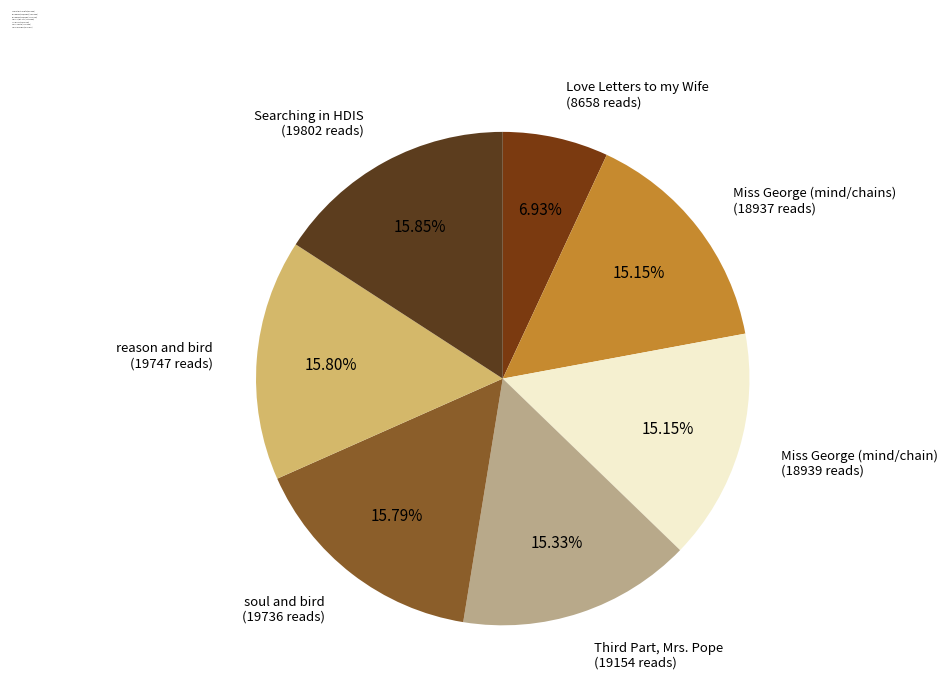

Is there any slice that represents more than half of the pie?

No